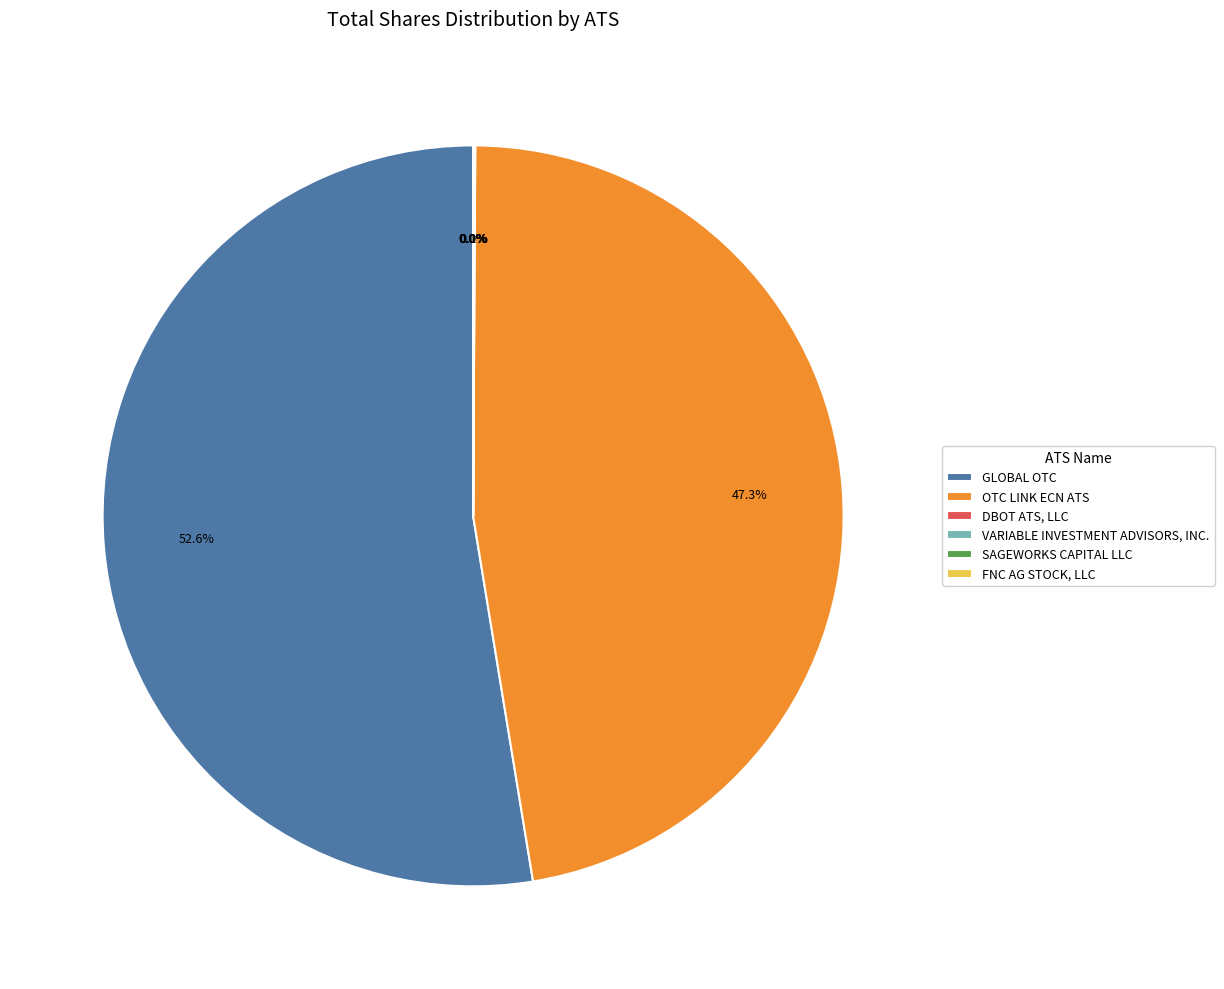

Does GLOBAL OTC account for over 50% of the chart?

Yes